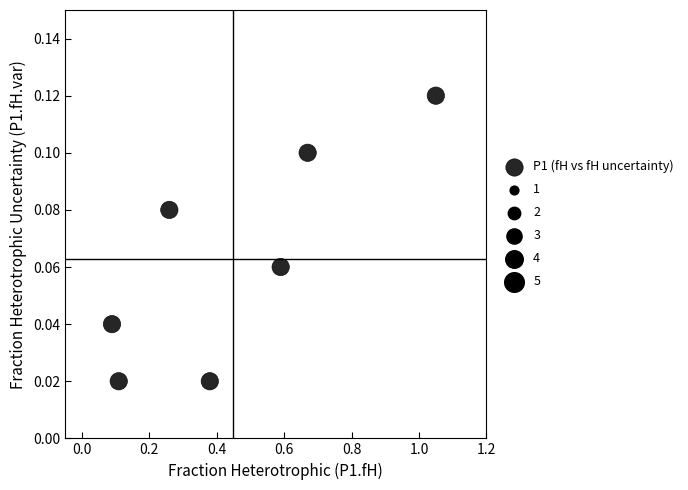

What is the range of X values (max minus min)?

1.0